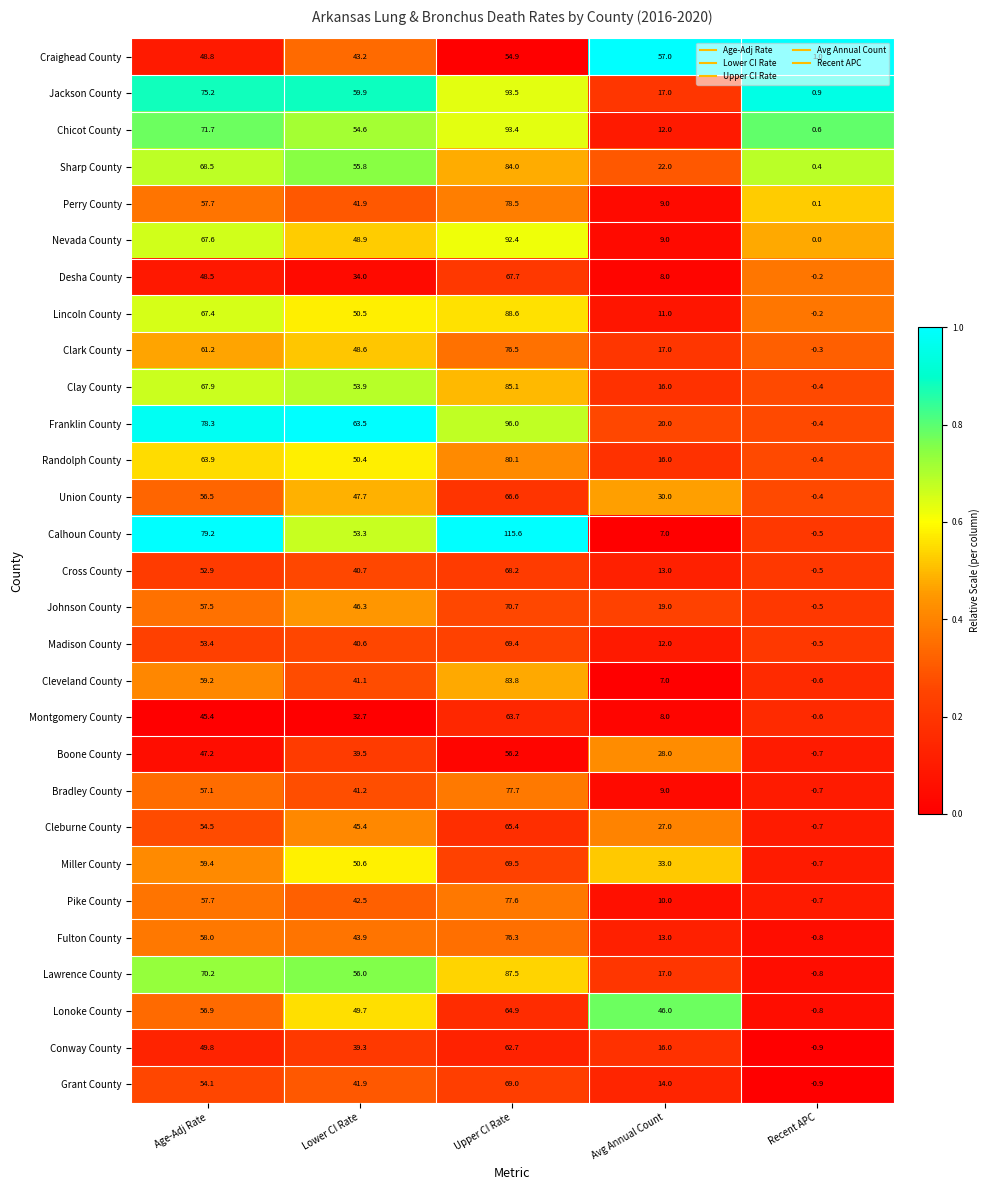

The Bradley County series shows 9.0 at Avg Annual Count. True or false?

True